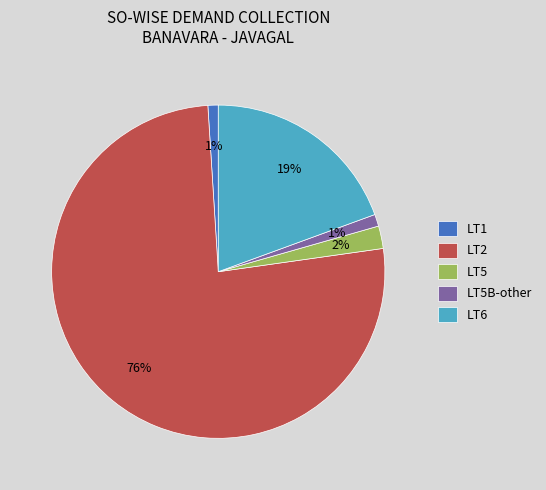

Count the number of slices in the pie.

5